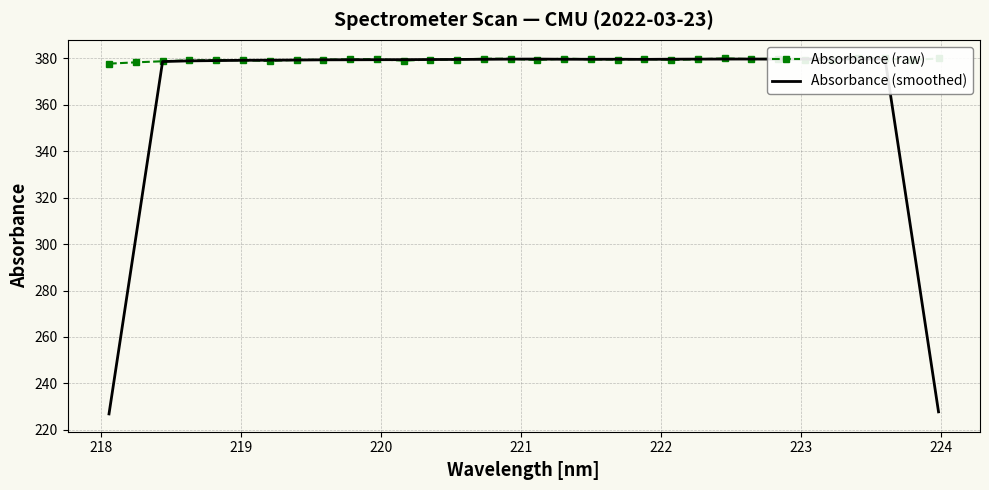

What value does the Absorbance (smoothed) series have at 219?

378.5